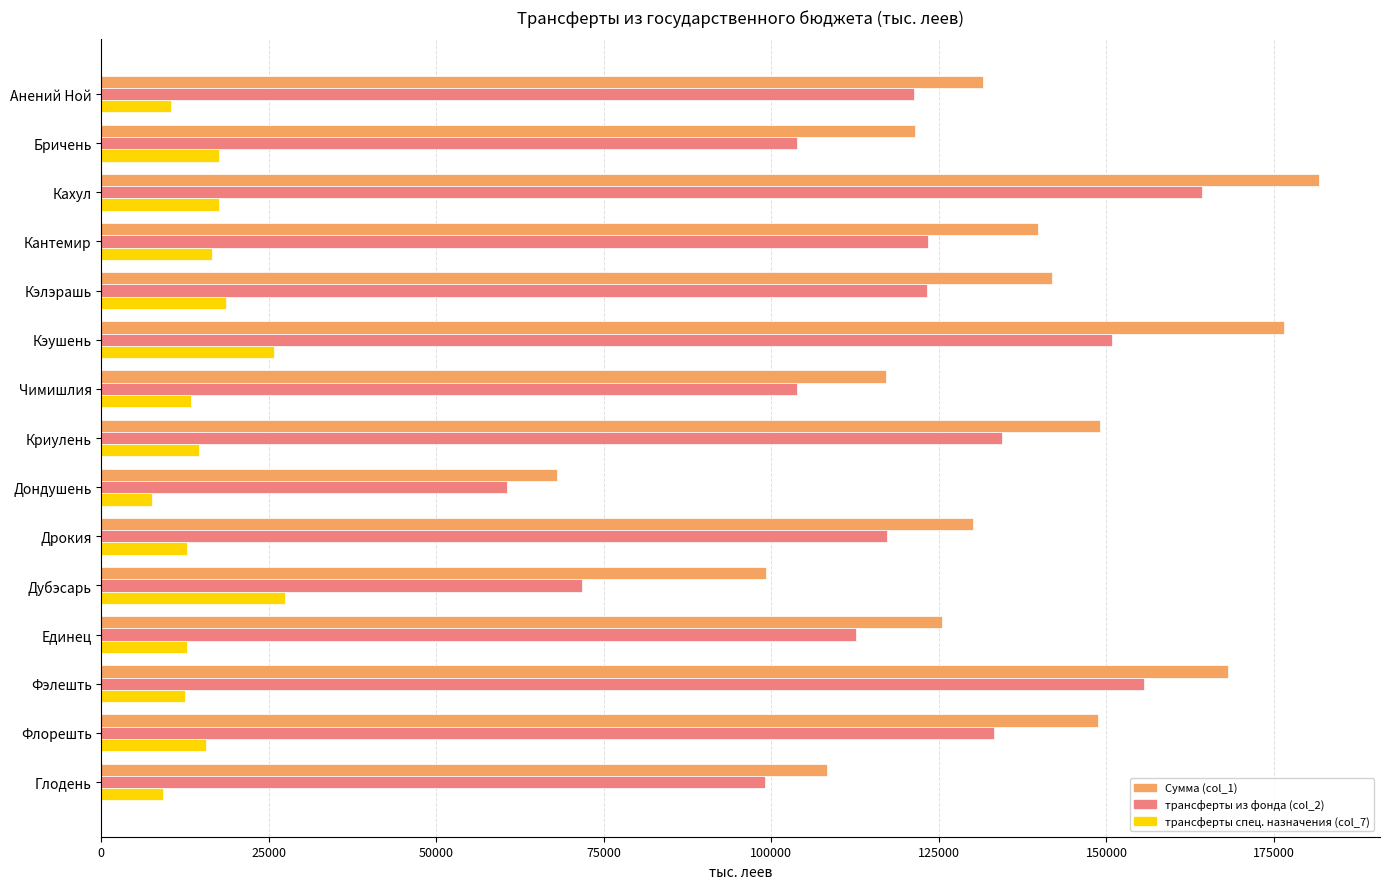

The трансферты из фонда (col_2) series shows 39687.7 at Дубэсарь. True or false?

False